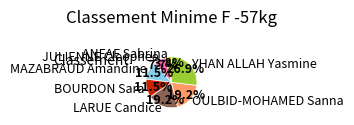

The YHAN ALLAH Yasmine slice represents 21% of the pie. True or false?

False